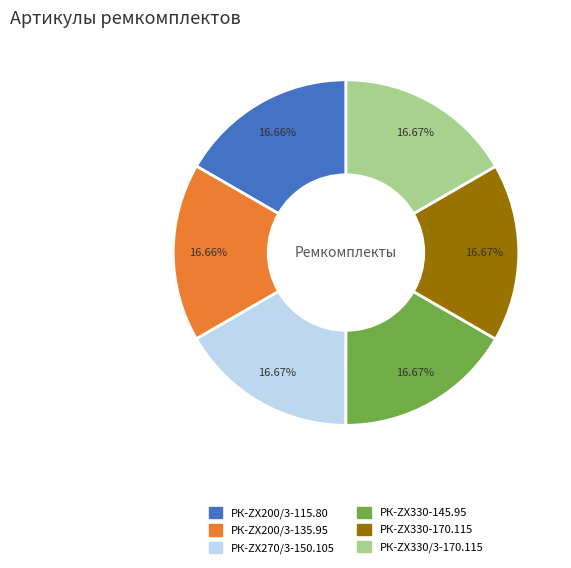

What is the ratio of the value at РК-ZX200/3-115.80 to the value at РК-ZX200/3-135.95?

1.0